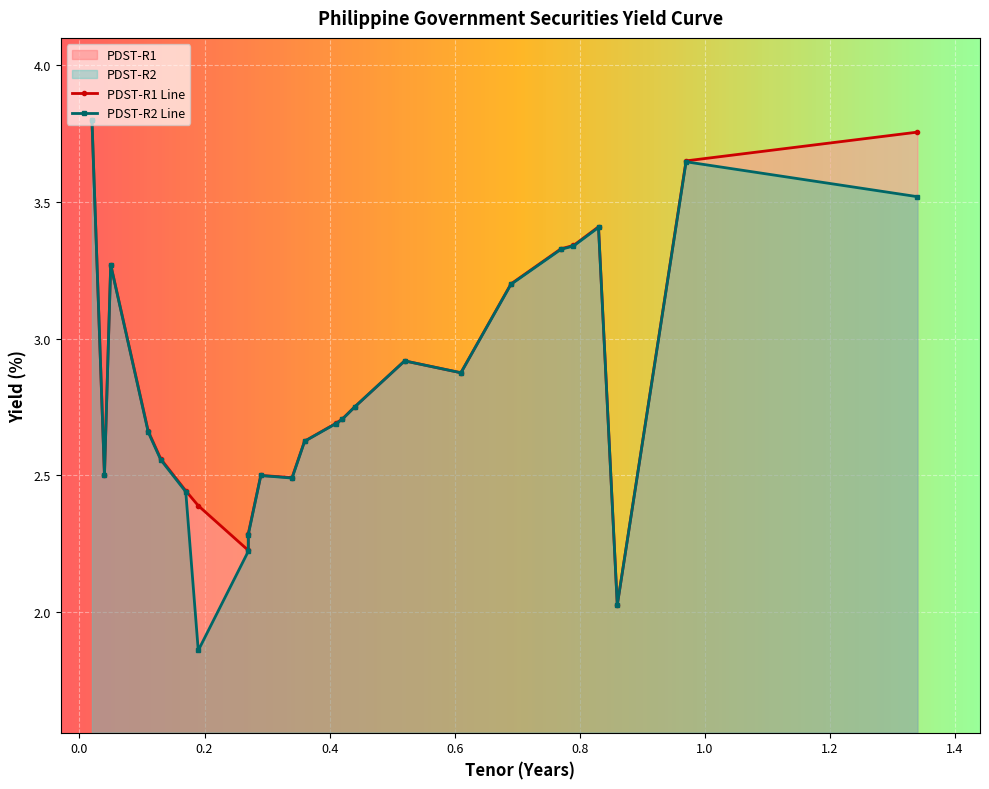

What is the highest value of the PDST-R2 series?

3.8